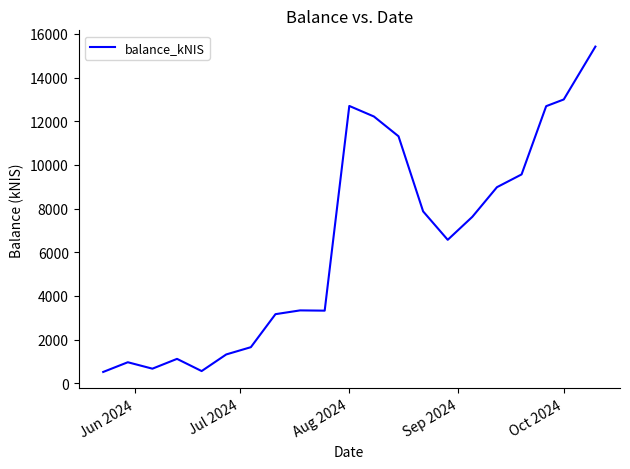

What is the maximum value shown in the chart?

15421.0